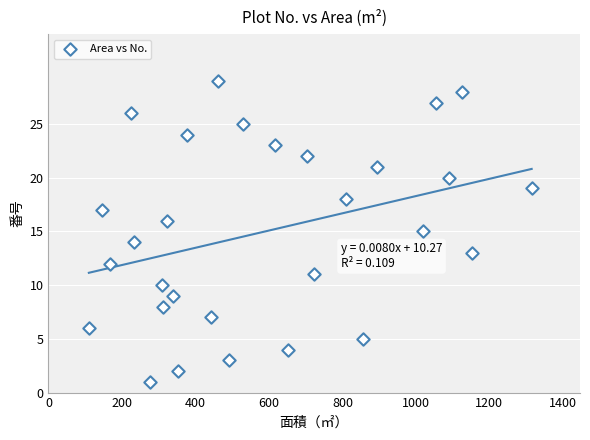

What is the range of Y values (max minus min)?

28